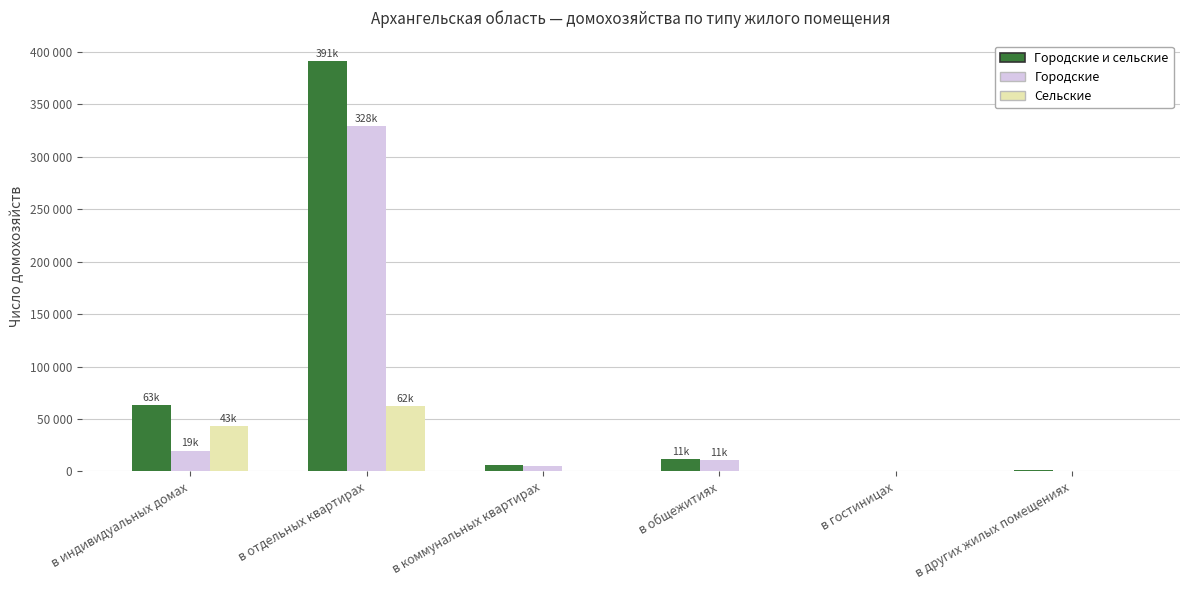

At which label is Сельские closest to 31273?

в индивидуальных домах